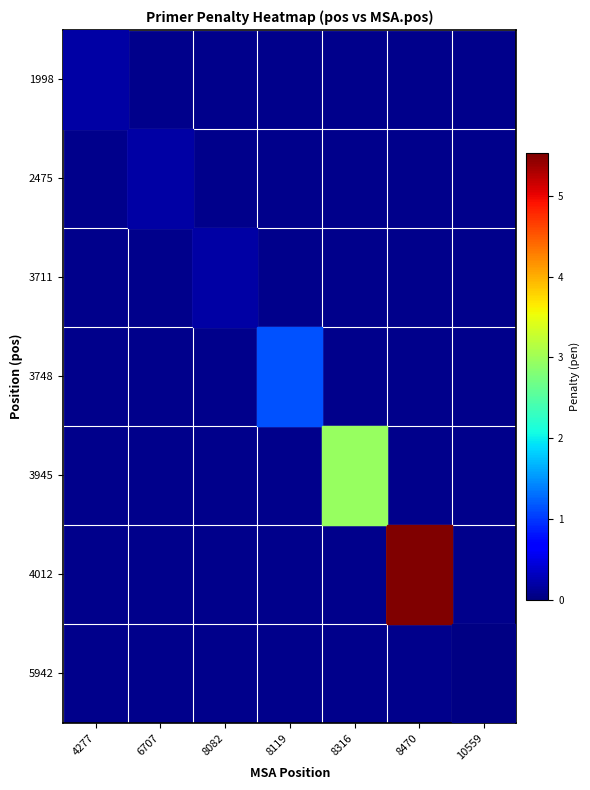

List the series in order of their peak value, highest first.

4012, 3945, 3748, 3711, 1998, 2475, 5942